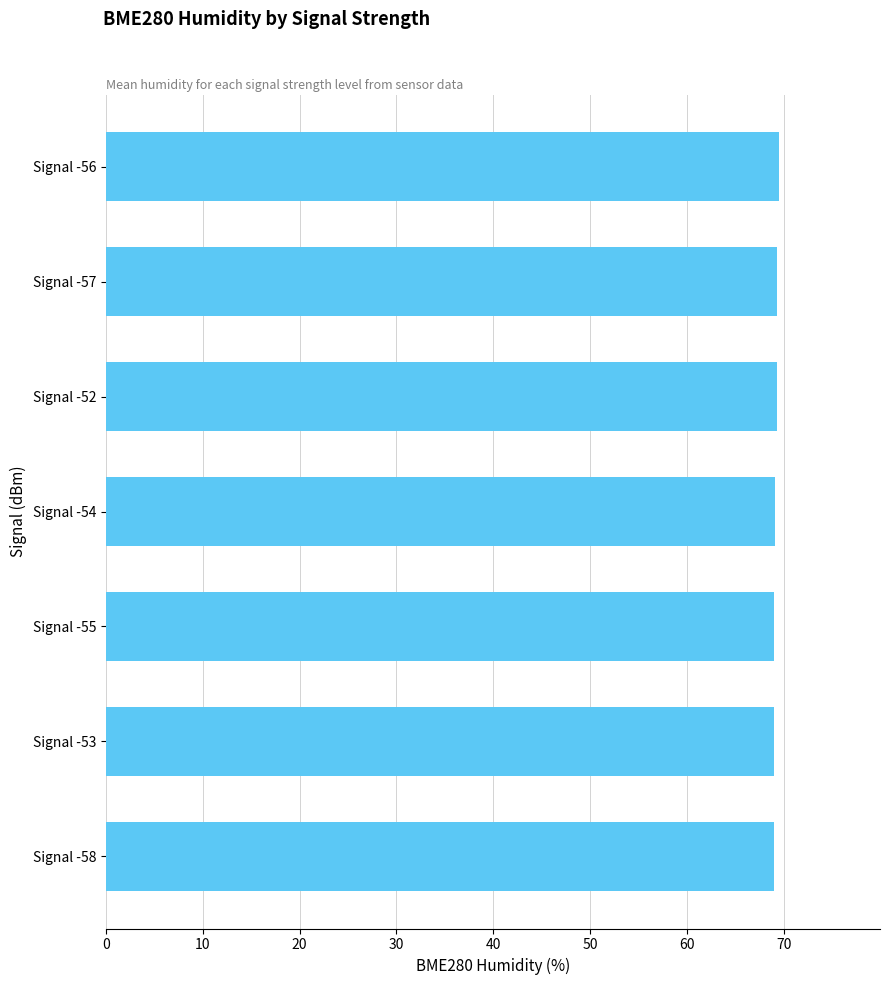

What is the sum of all values?

484.4